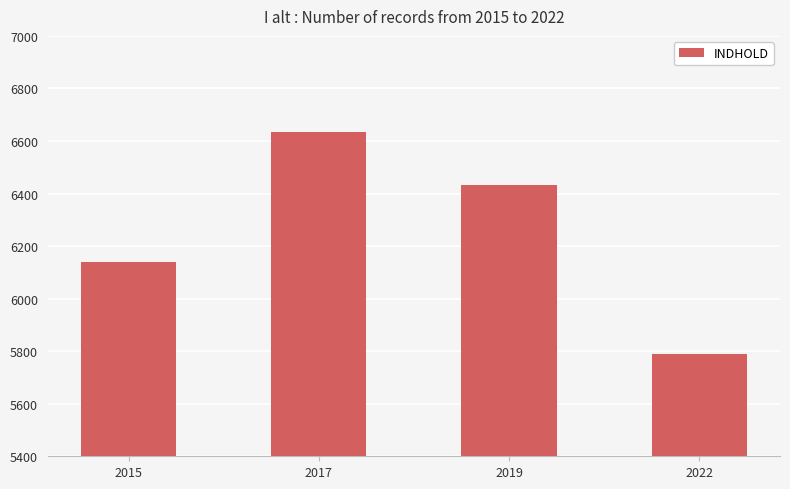

Reading left to right, transcribe all the data shown in this chart.

6138	6635	6431	5789